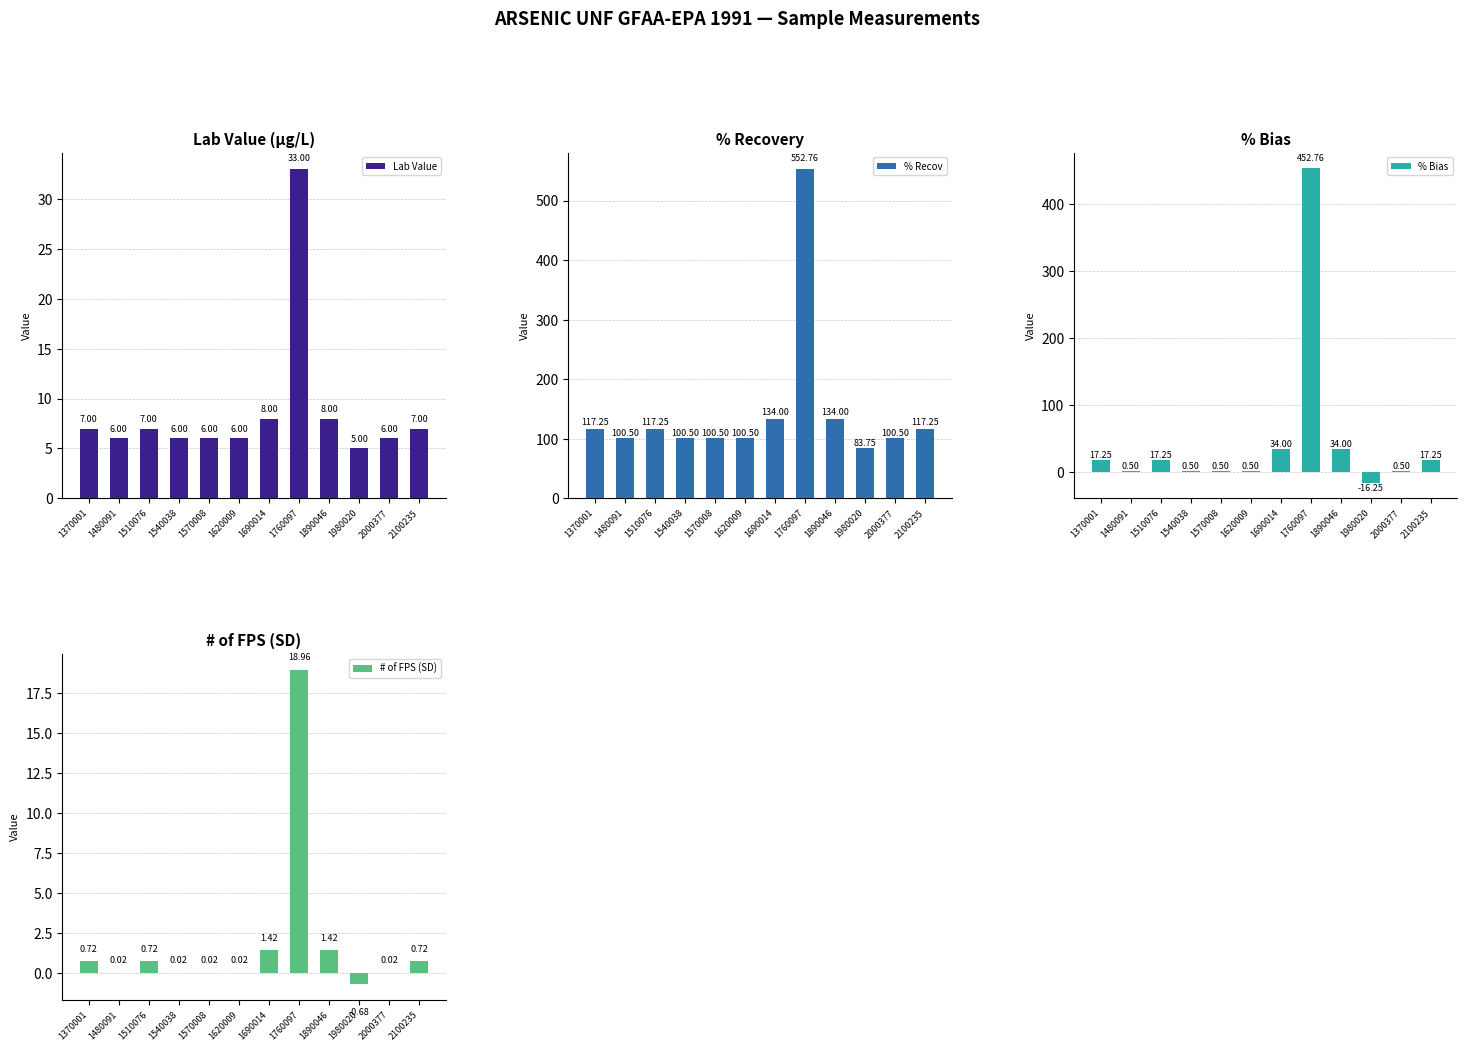

How many values in the % Recov series are below 117?

6